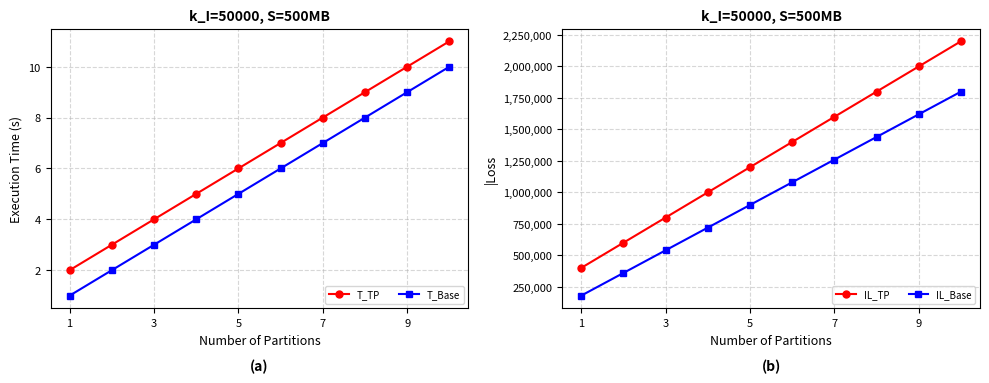

What is the maximum value for T_TP?

11